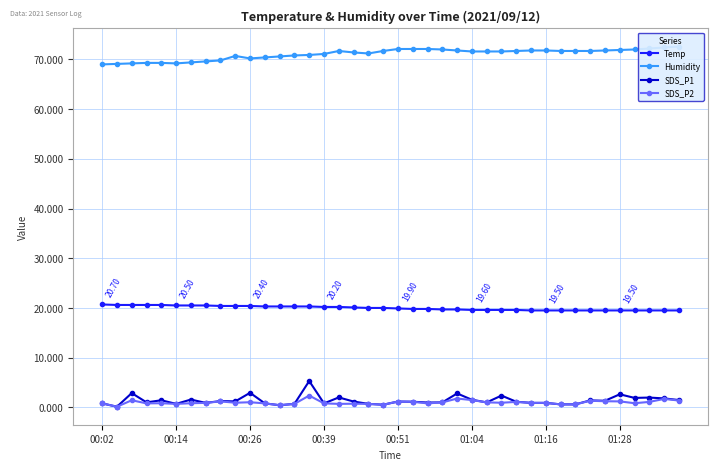

How many lines are shown in the chart?

4